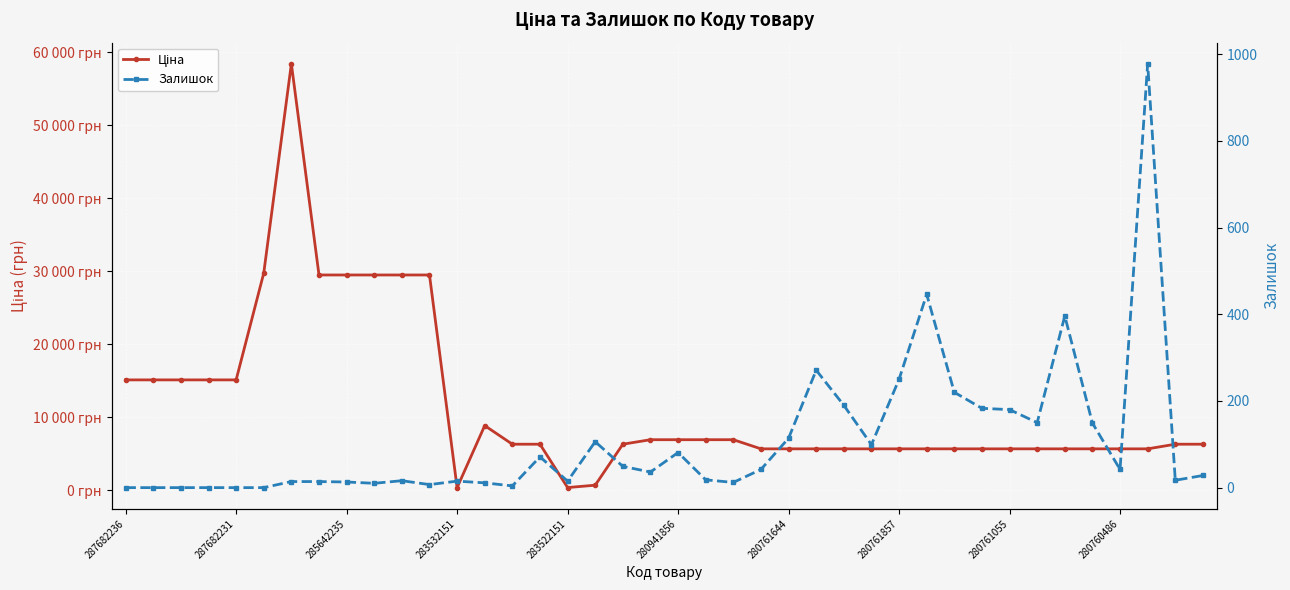

At how many categories does at least one series exceed 51199?

1